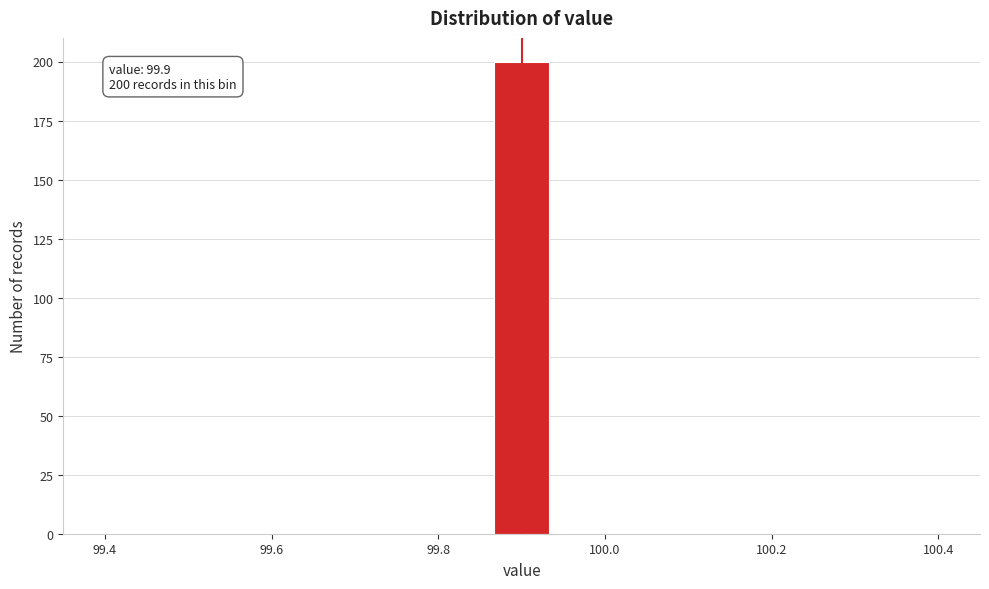

Around what value on the x-axis is the tallest bar? Give the approximate position of its centre, as read against the axis.

99.90